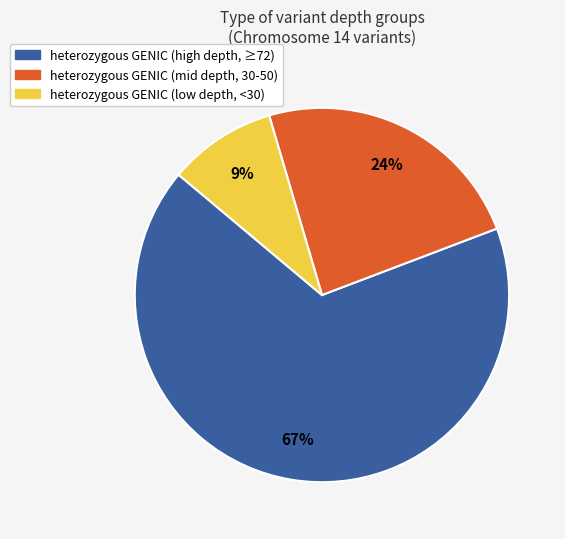

How many segments does this pie chart have?

3